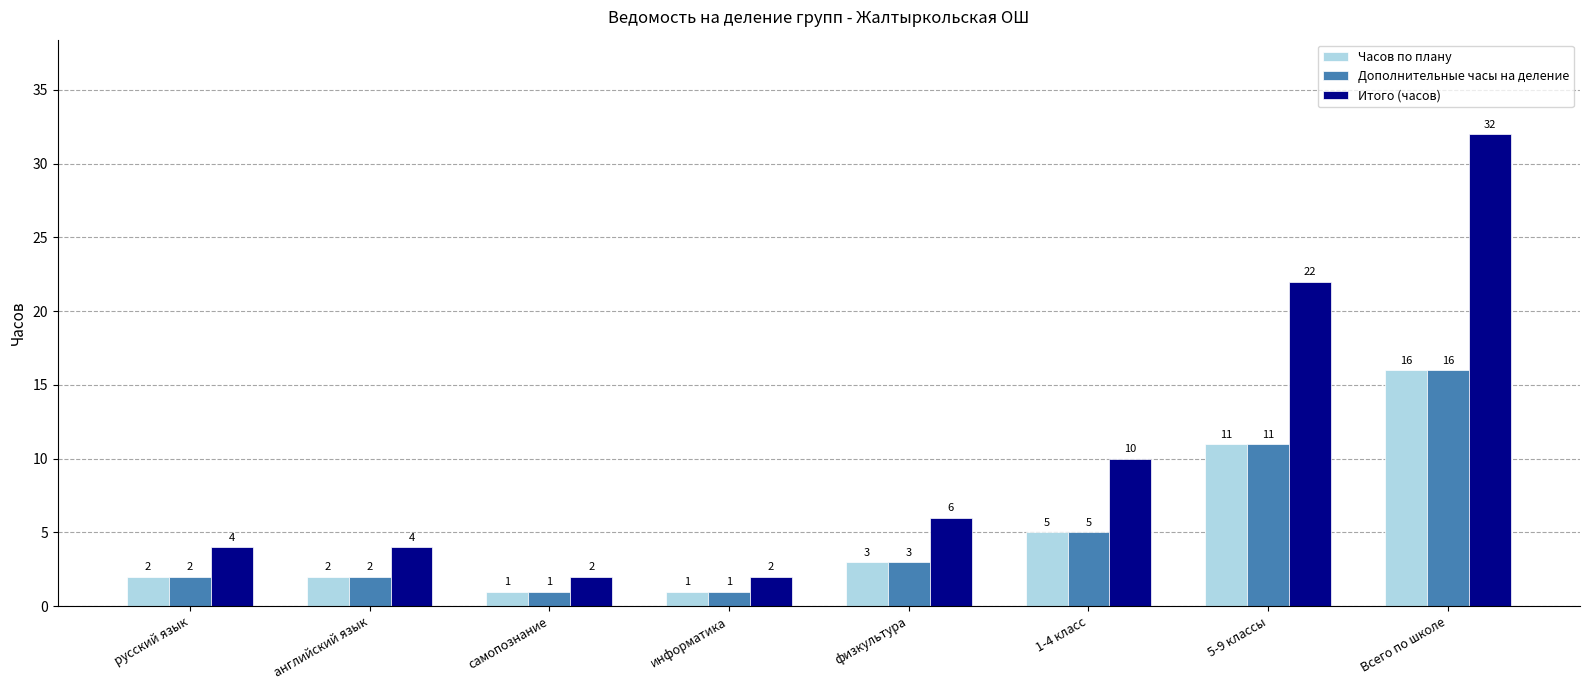

At which label is Часов по плану closest to 8?

1-4 класс